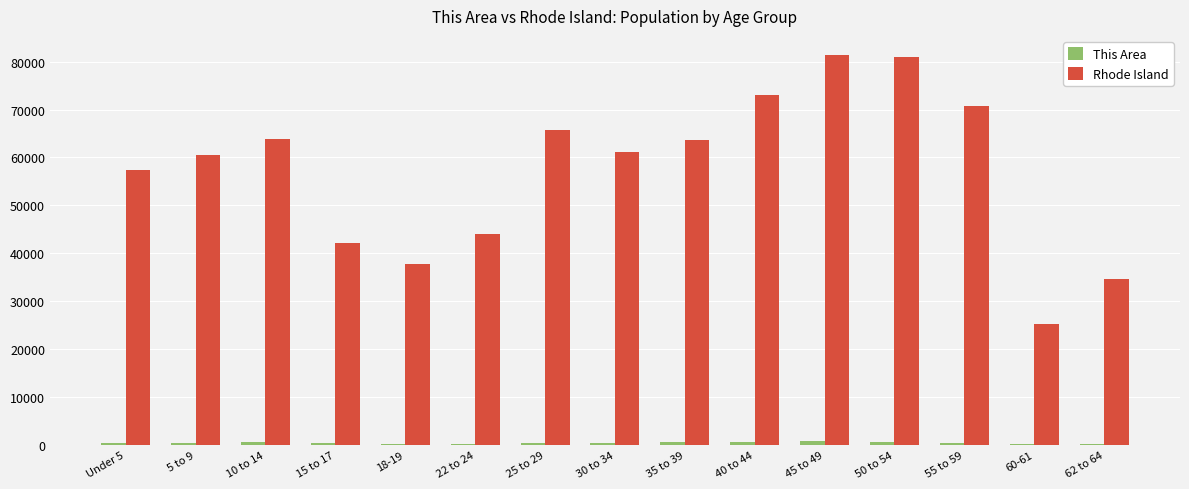

The value of Rhode Island at 62 to 64 is 34705. True or false?

True